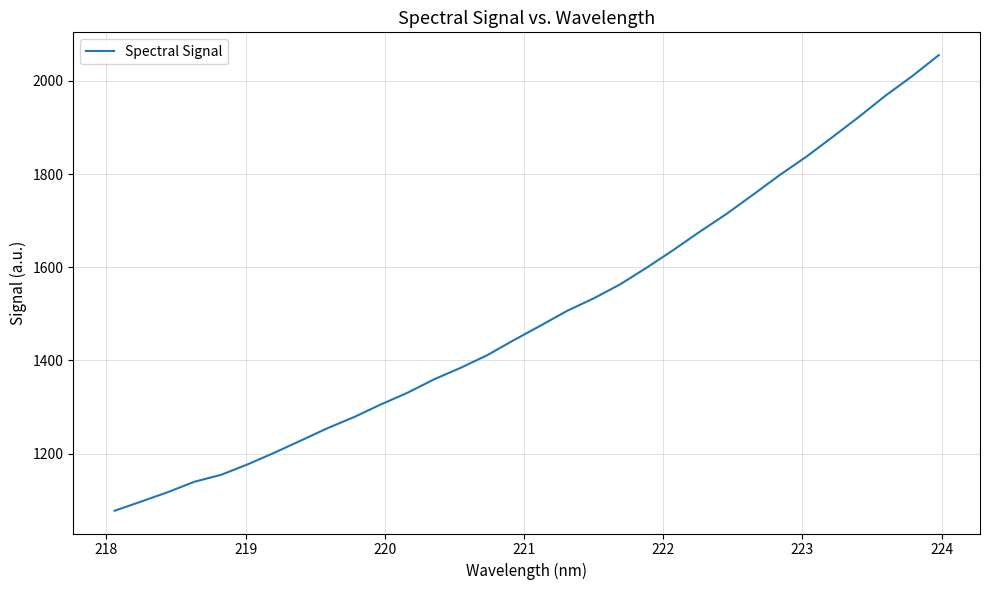

What is the greatest value displayed?

2055.5